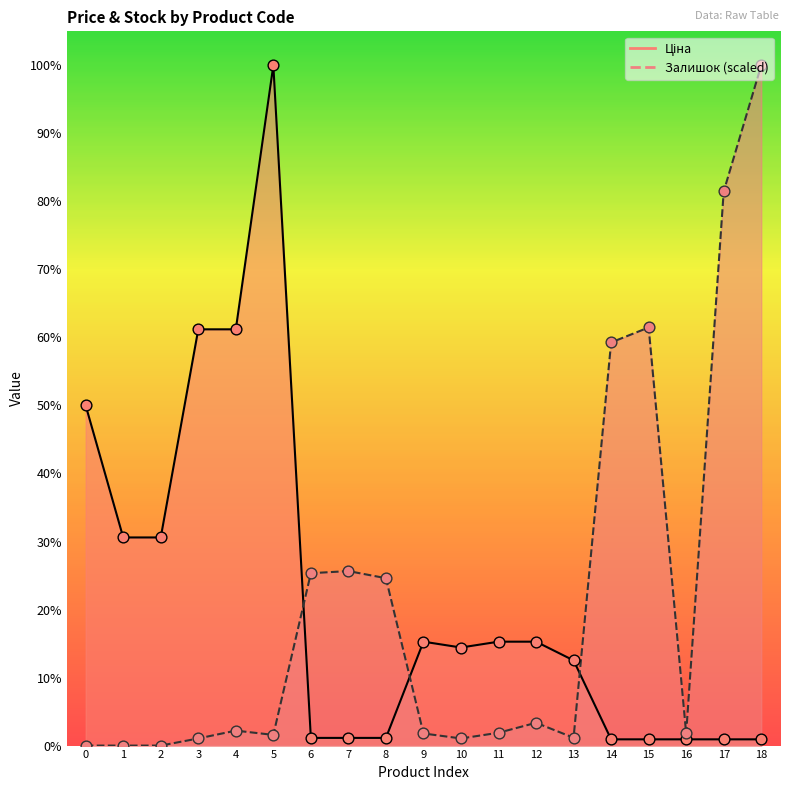

At how many categories does at least one series exceed 30561?

8